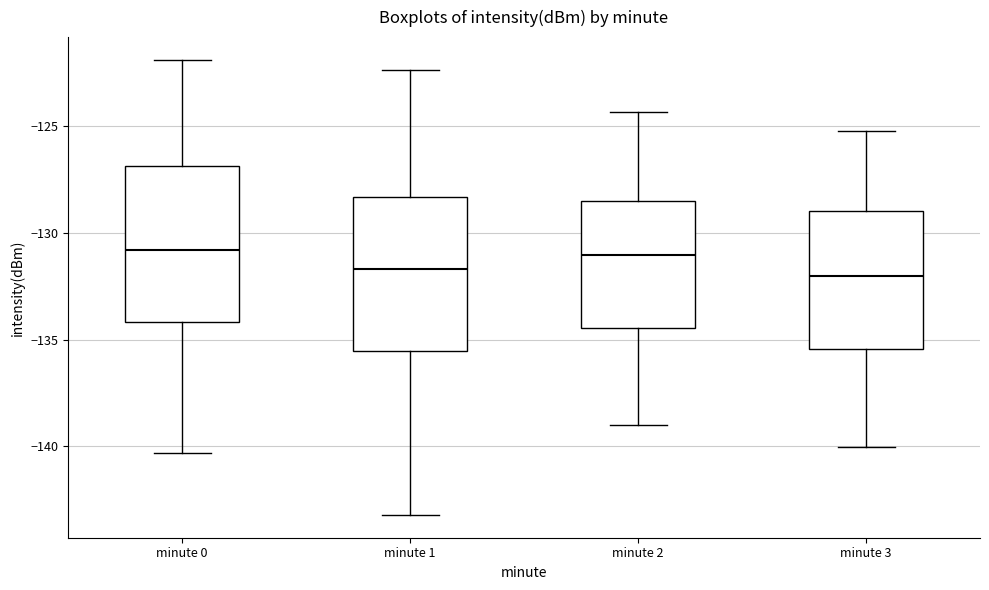

Reading left to right, transcribe this box plot: for each box, give where its median line is, the range the box spans, and where its two whiskers end, as read against the y-axis. The values are not printed on the chart, so give them approximately, as read against the axis.

minute 0: median -131.0, box -134.0 to -127.0, whiskers -140.5 to -122.0
minute 1: median -131.5, box -135.5 to -128.5, whiskers -143.0 to -122.5
minute 2: median -131.0, box -134.5 to -128.5, whiskers -139.0 to -124.5
minute 3: median -132.0, box -135.5 to -129.0, whiskers -140.0 to -125.0